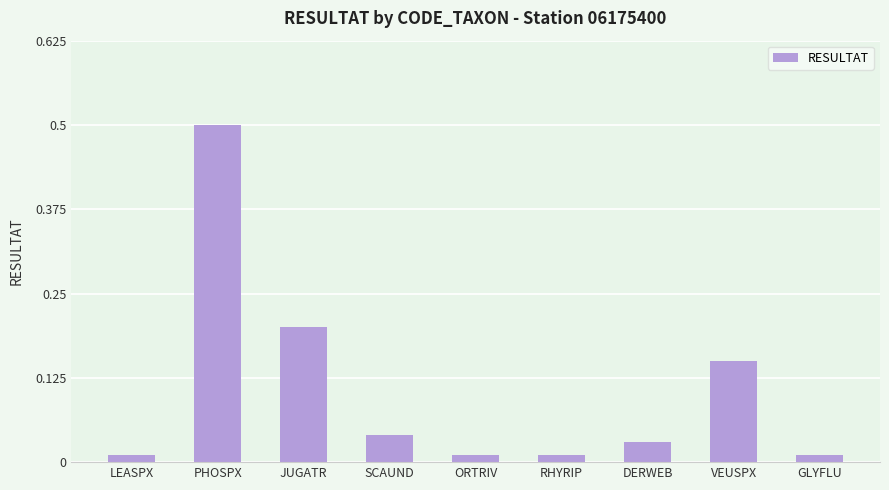

Which has a higher value, LEASPX or VEUSPX?

VEUSPX